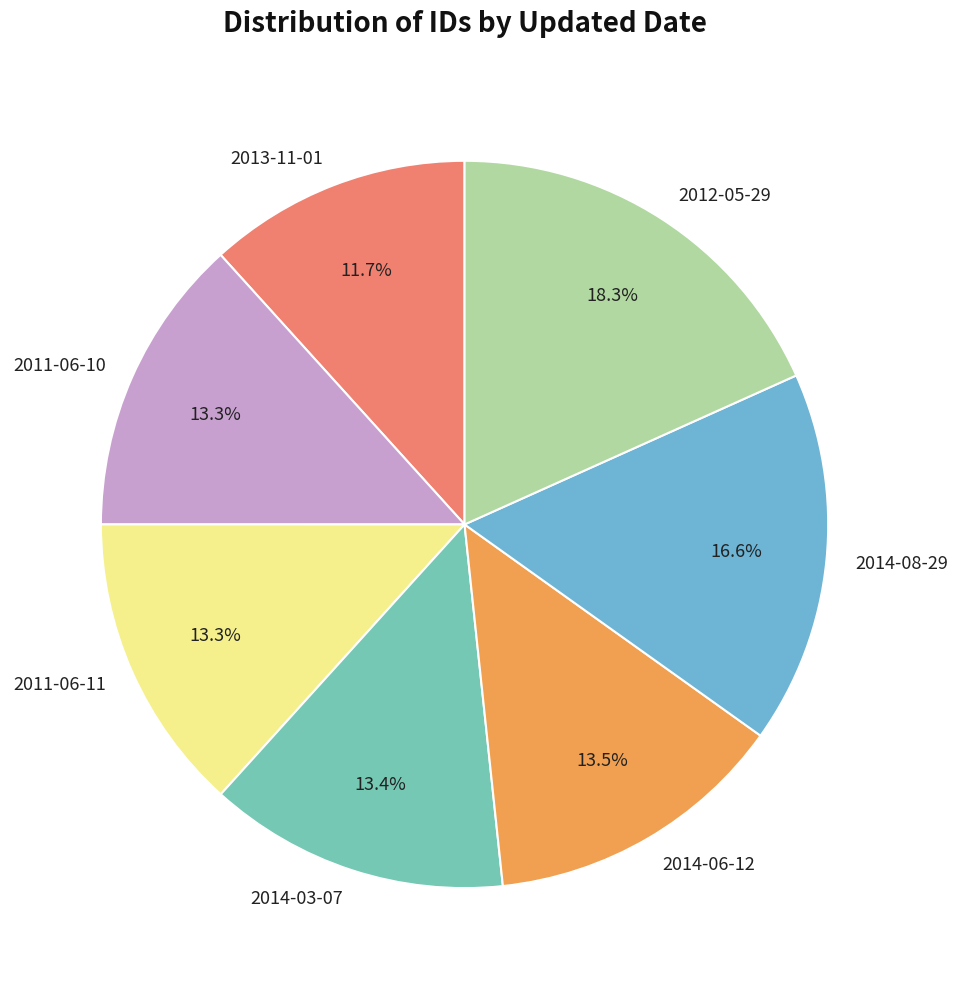

True or false: 2011-06-10 accounts for 1% of the total.

False